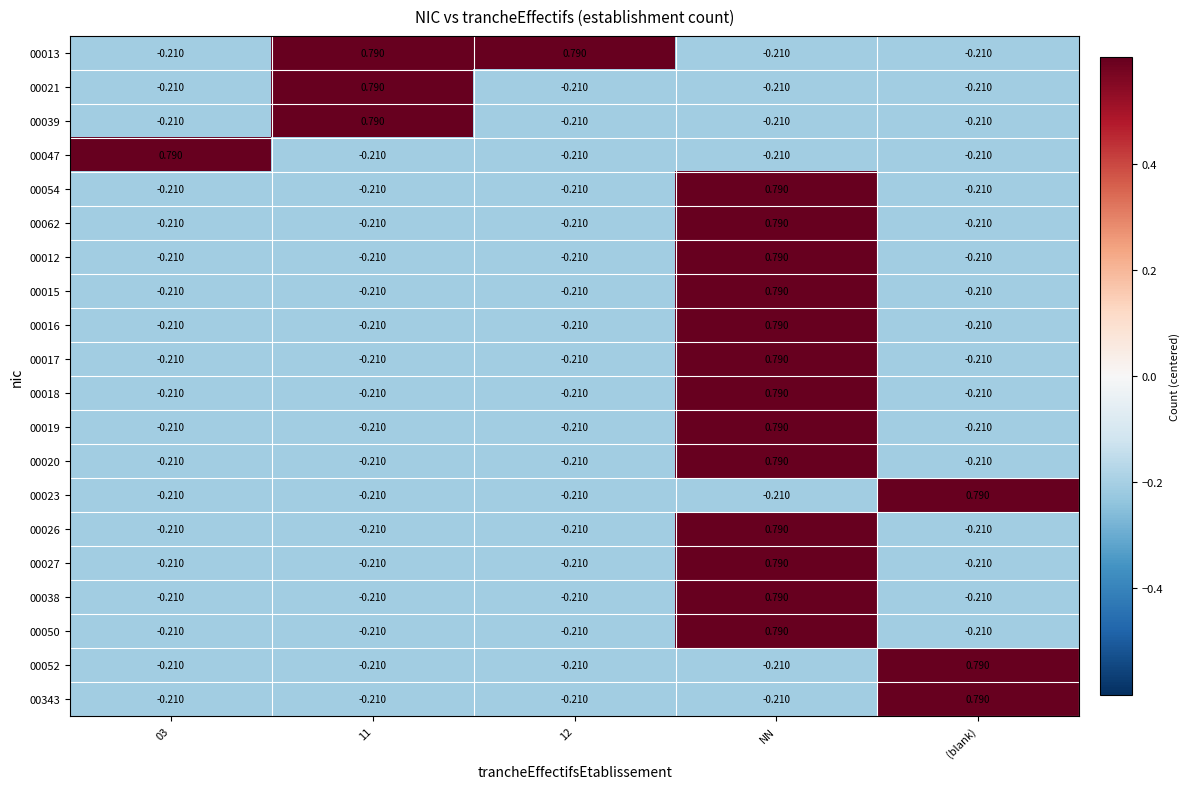

Where does the 00062 series first go above 0?

NN